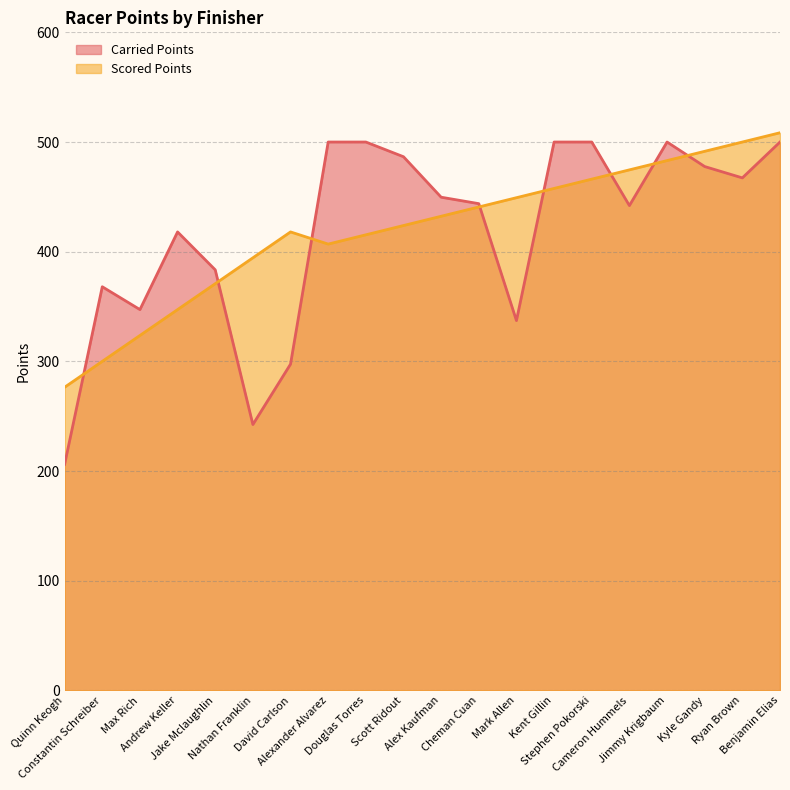

What is the value of the Carried Points point at the 19th from the left?

467.3